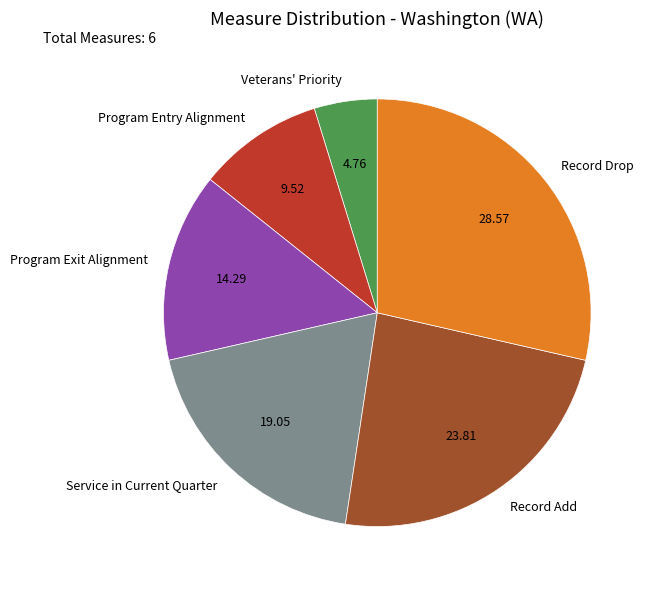

What is the ratio of the value at Record Add to the value at Record Drop?

0.8